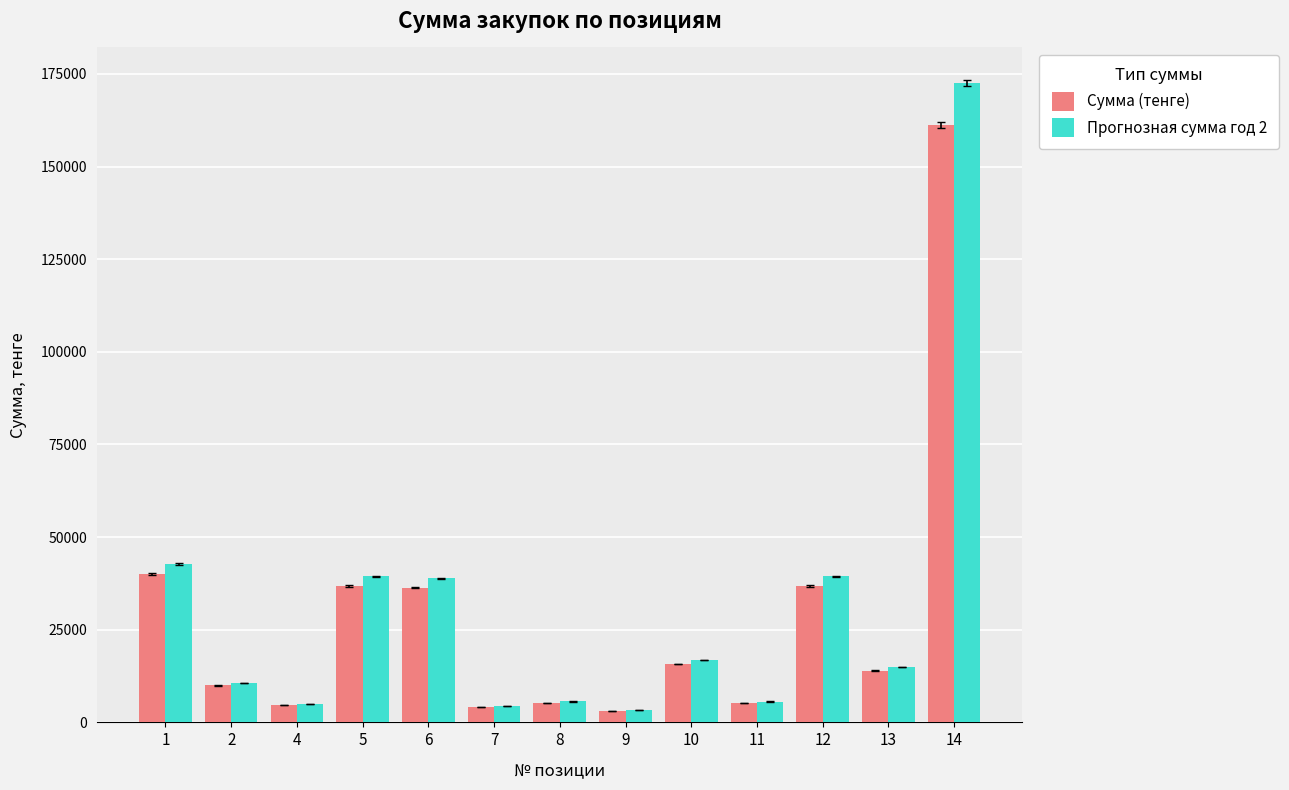

List the series in order of their peak value, lowest first.

Сумма (тенге), Прогнозная сумма год 2